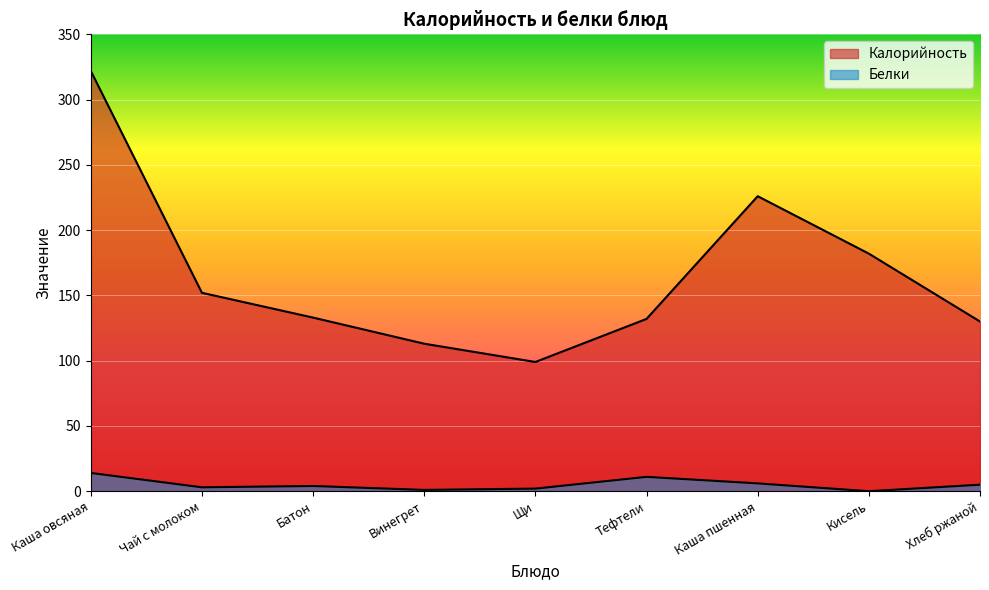

What is the label of the 9th point from the right?

Каша овсяная